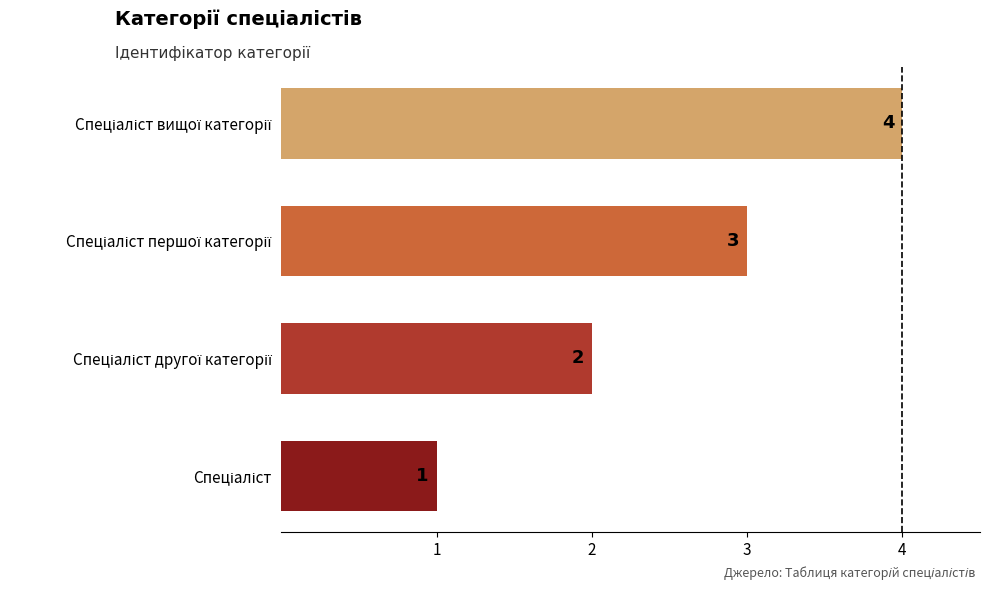

Count the values in the range 2 to 4.

3